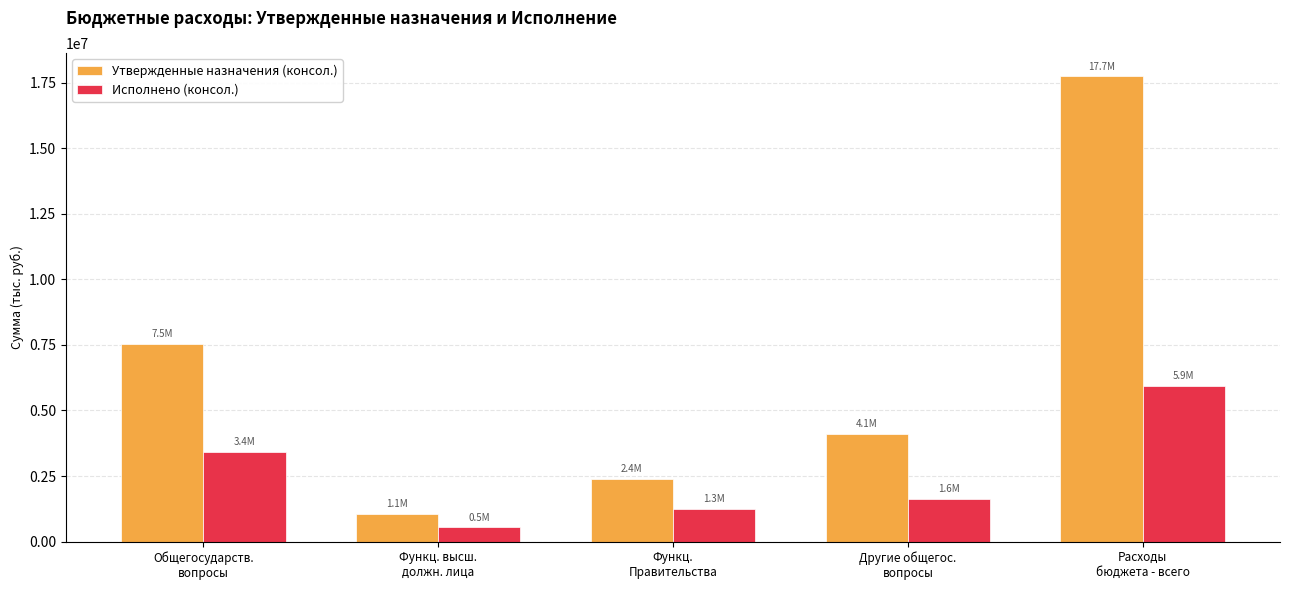

Reading left to right, list all the values displayed in this chart.

Утвержденные назначения (консол.): 7543809.0	1050000.0	2392900.0	4100909.0	17739455.0
Исполнено (консол.): 3433944.6	542191.1	1250760.1	1640993.4	5934870.0